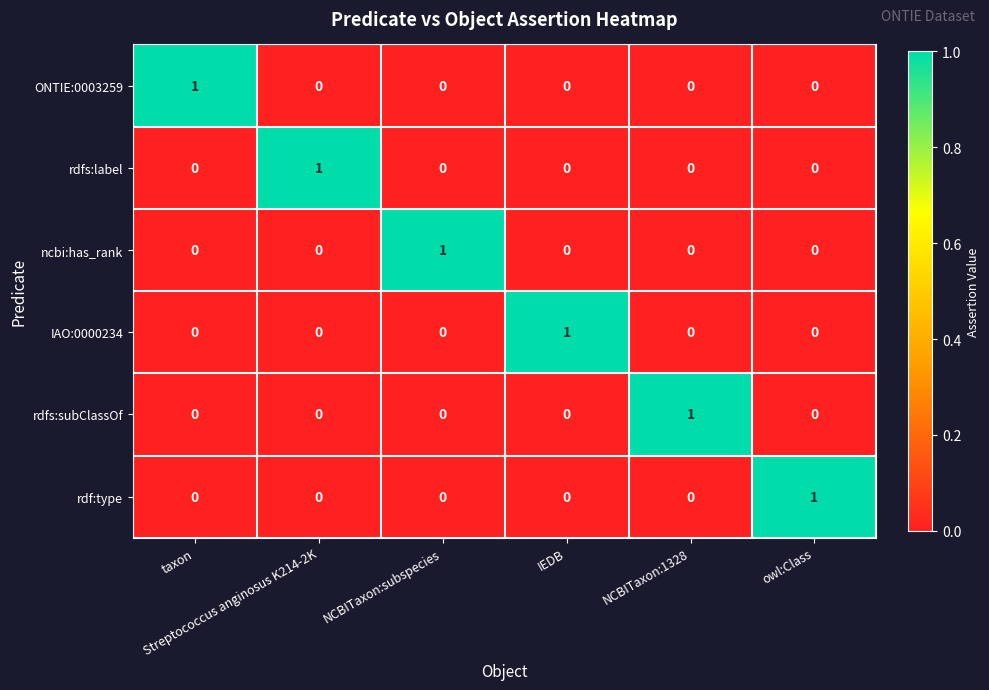

At how many categories does at least one series exceed 0?

6